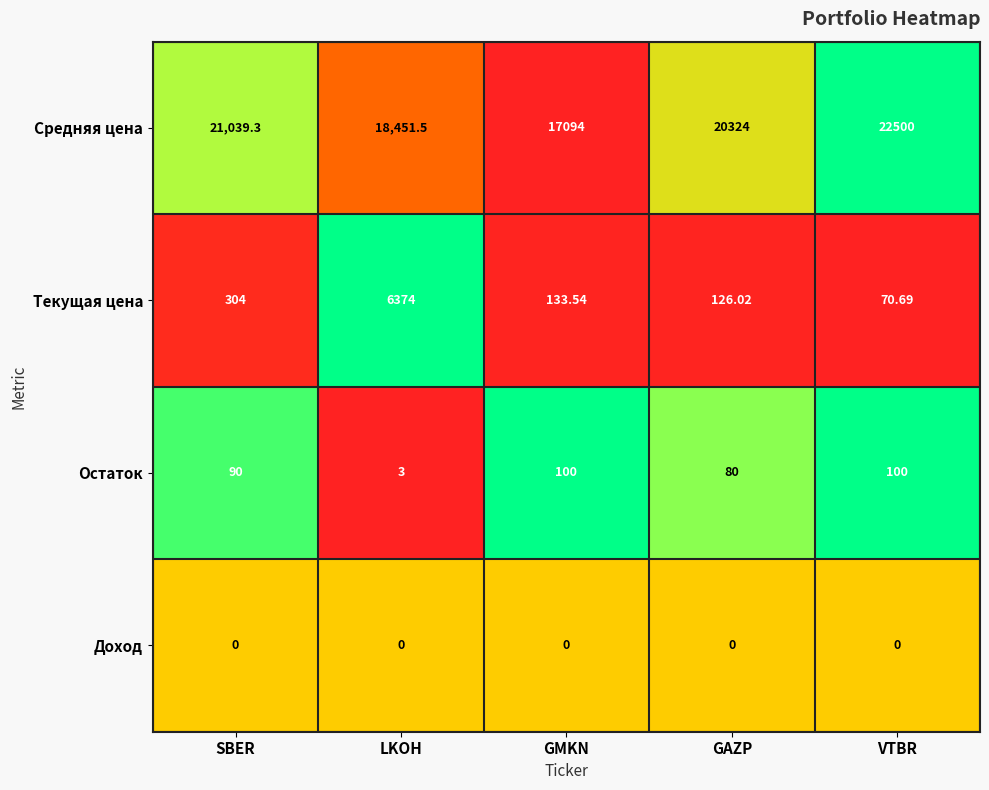

At which category is the sum across all series the highest?

LKOH